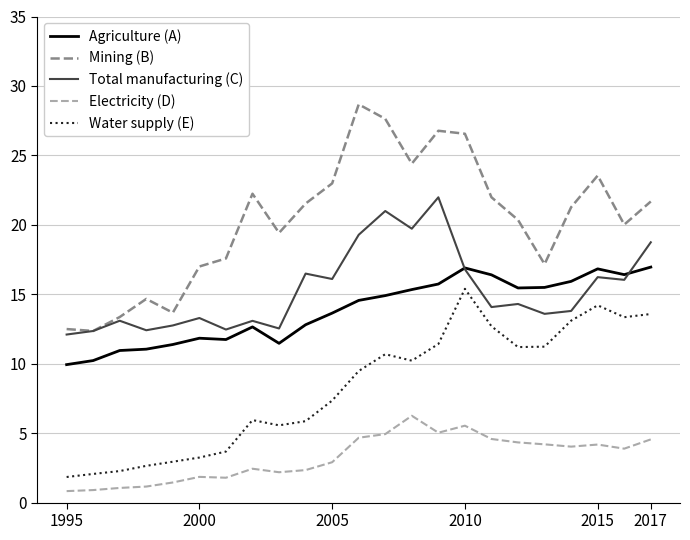

In Total manufacturing (C), how many points are lower than both neighbors (excluding endpoints)?

8